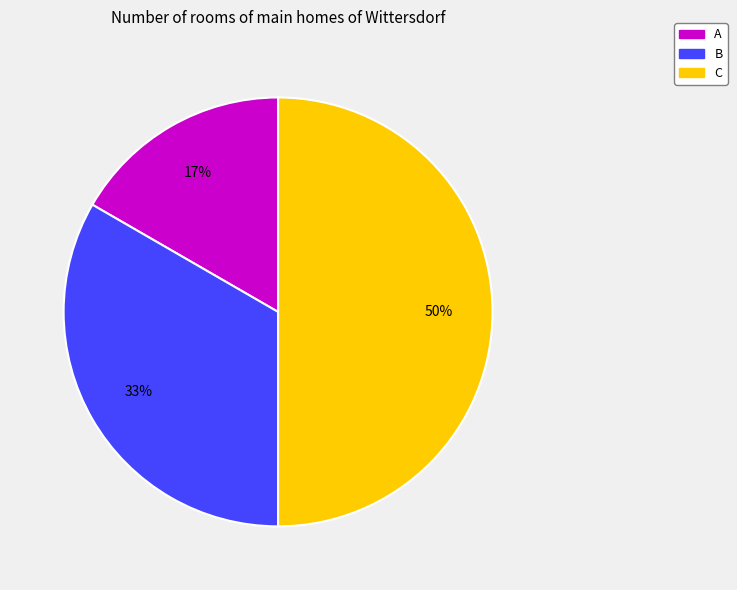

Combined, do C and B account for over 50%?

Yes